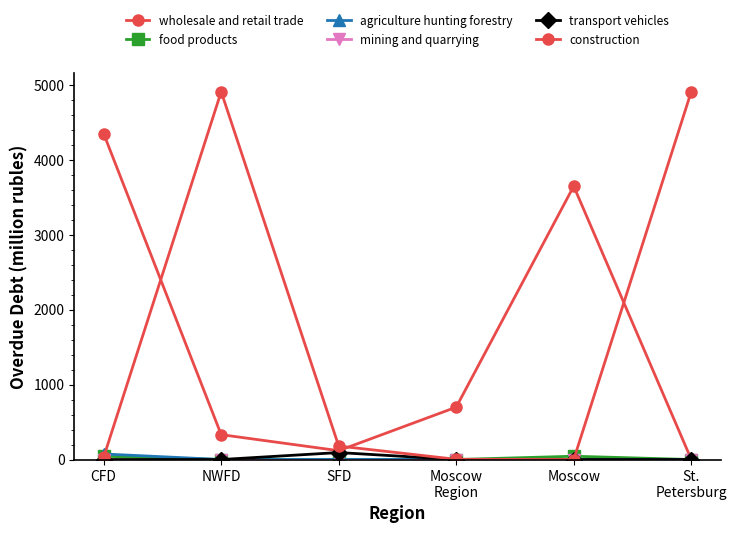

How many lines are shown in the chart?

6